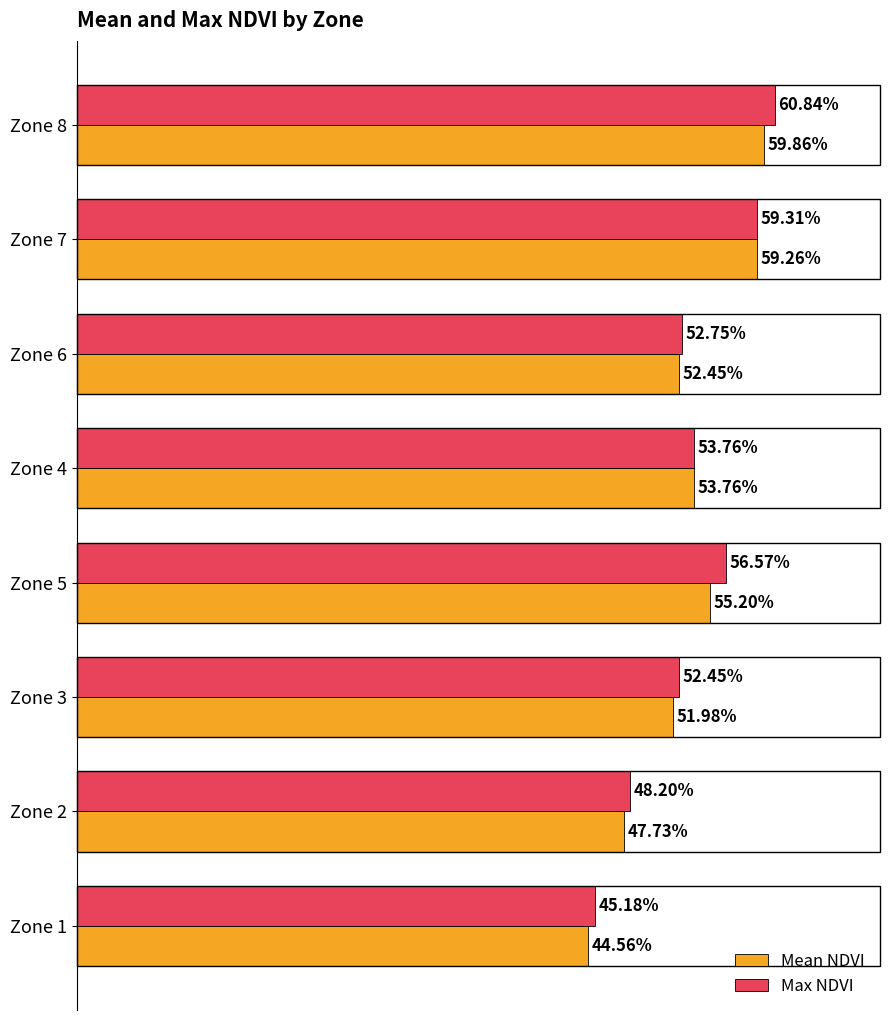

What are all the series names shown in the legend?

Mean NDVI, Max NDVI